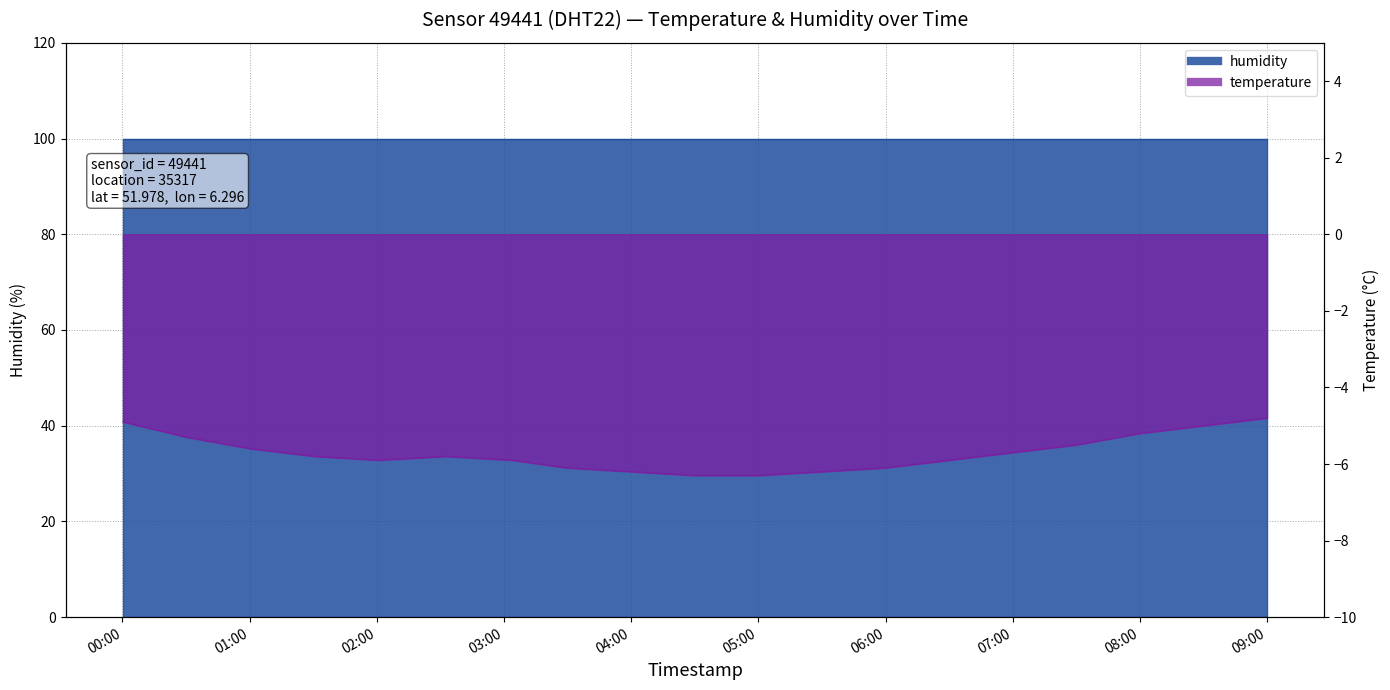

List the labels in order of value, smallest first.

04:30, 05:00, 04:00, 05:30, 03:30, 06:00, 02:00, 03:00, 06:30, 01:30, 02:30, 07:00, 01:00, 07:30, 00:30, 08:00, 08:30, 00:00, 09:00